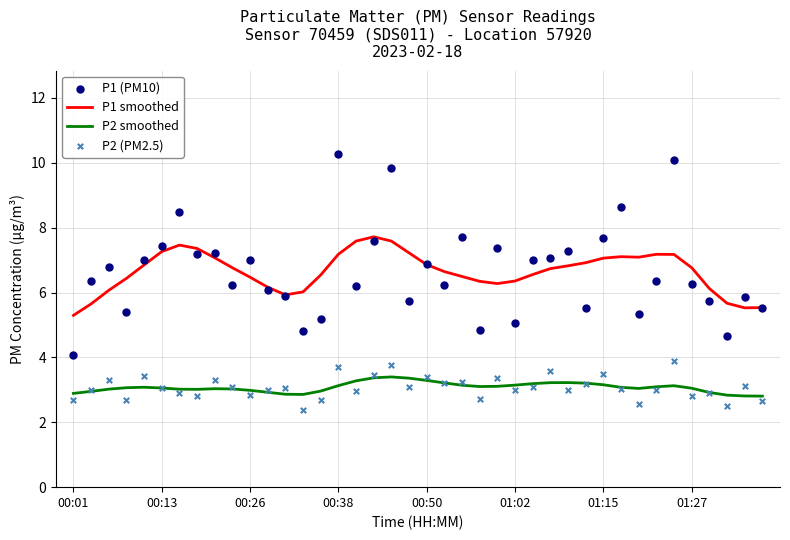

What are all the series names shown in the legend?

P1 smoothed, P2 smoothed, P1 (PM10), P2 (PM2.5)